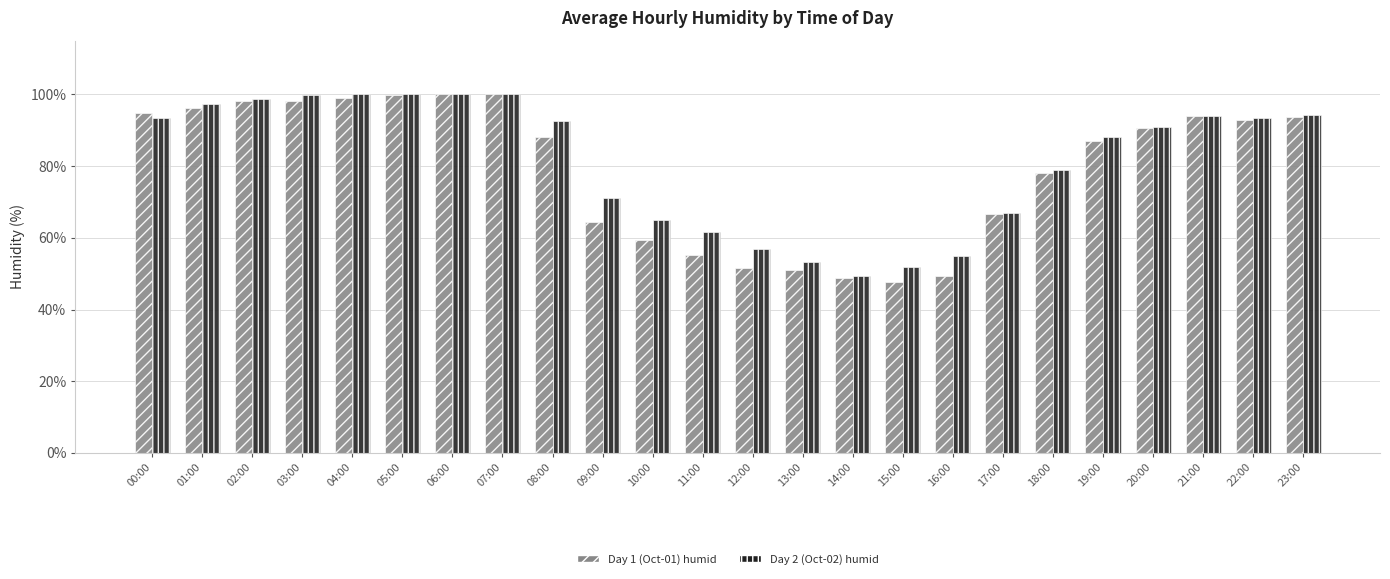

How many groups of bars are there?

24